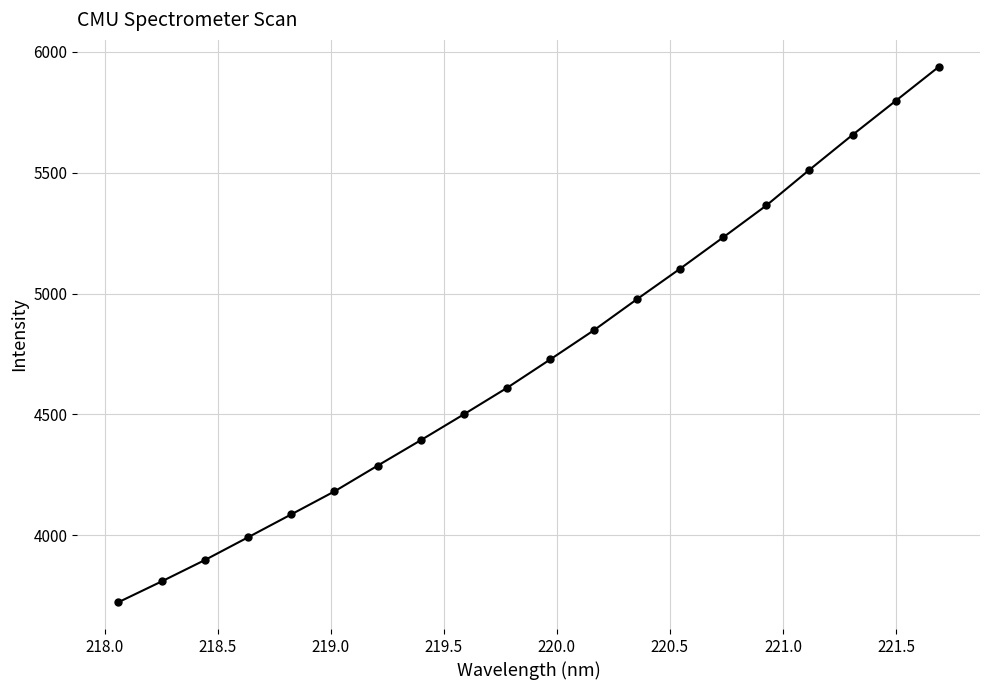

What is the maximum value shown in the chart?

5938.7